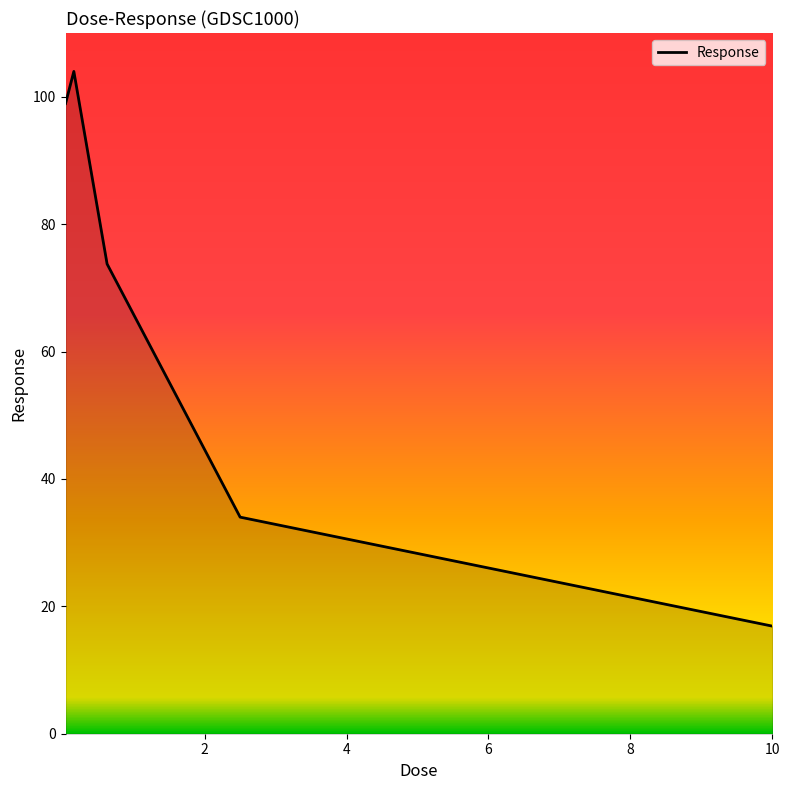

What is the sum of all values?

327.5